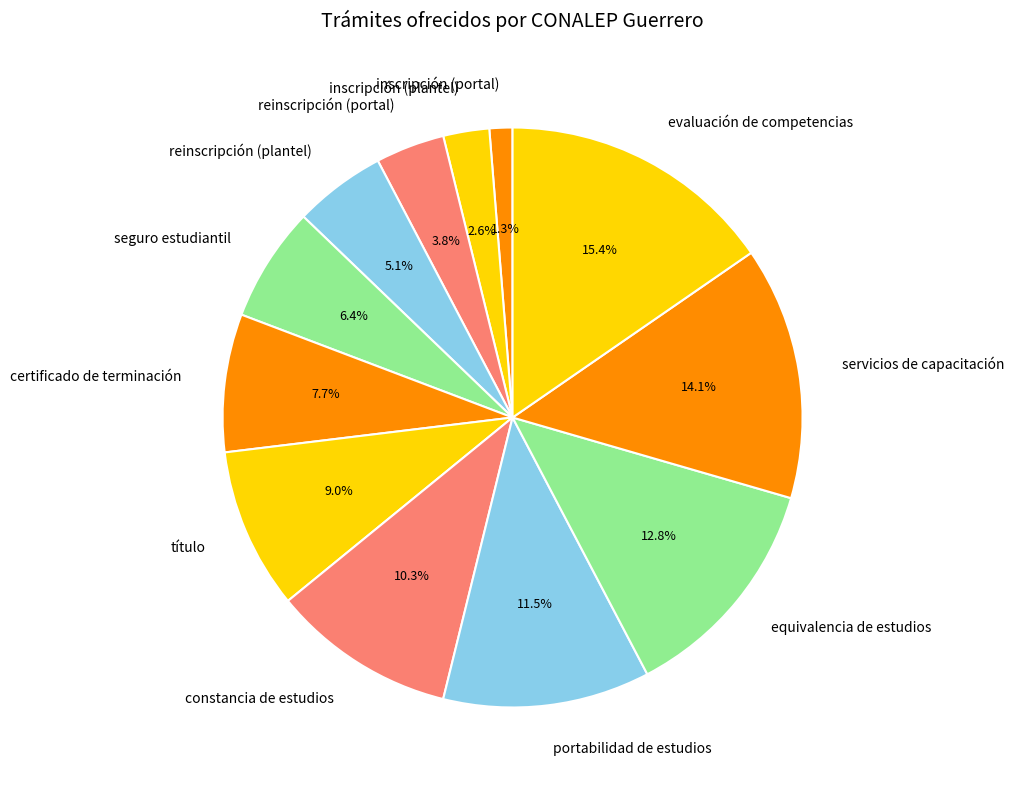

Is there a majority slice in this chart?

No